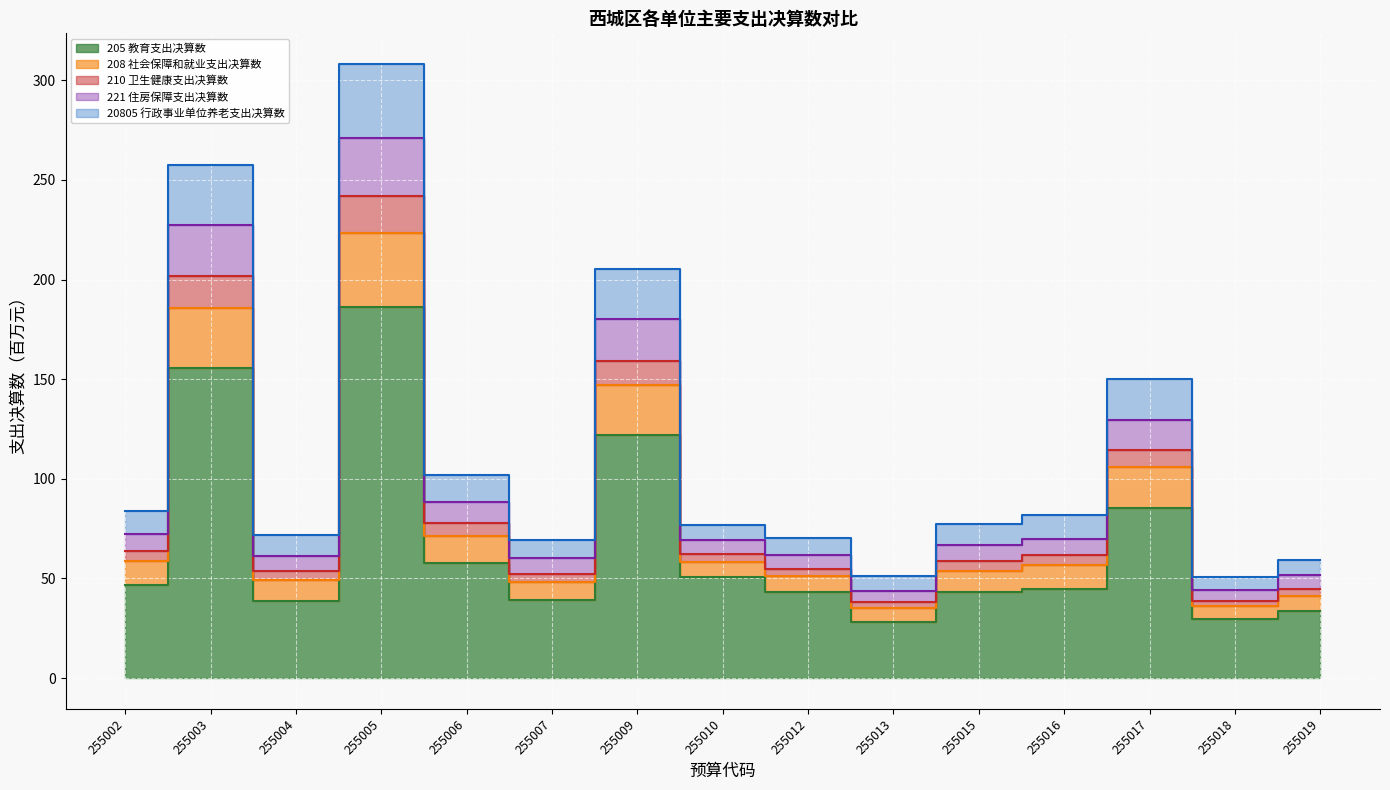

What is the greatest value displayed?

308.1